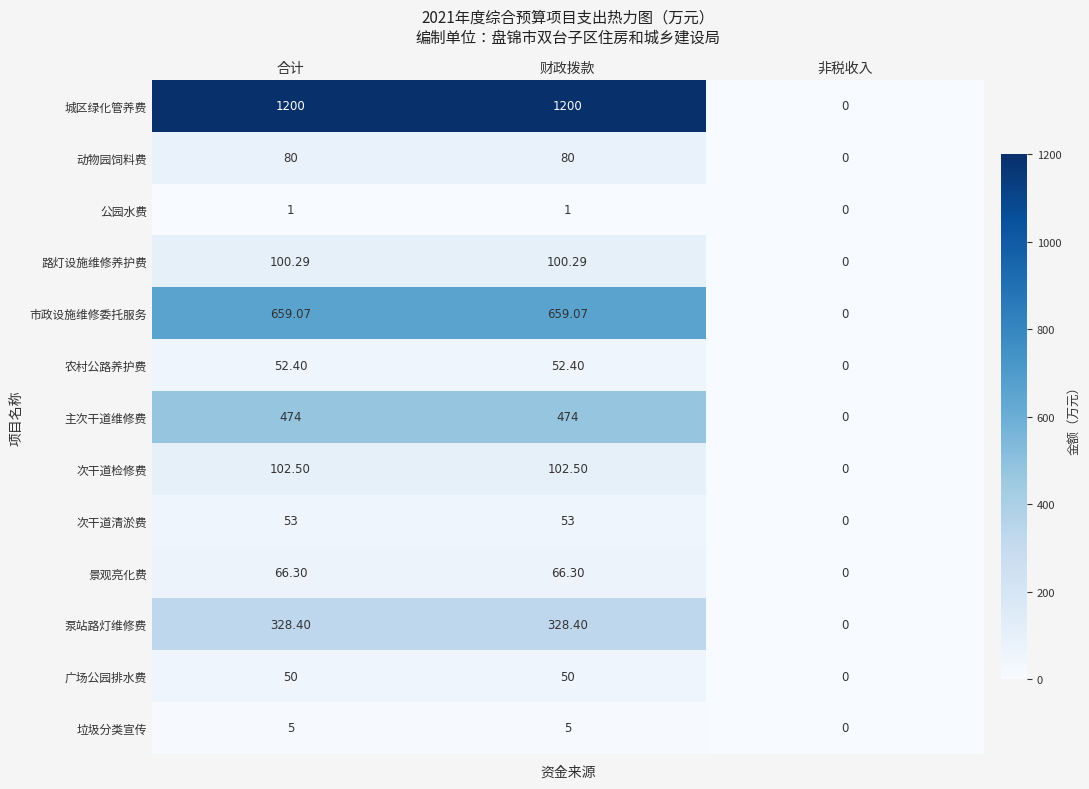

At which label does 次干道检修费 reach its minimum?

非税收入